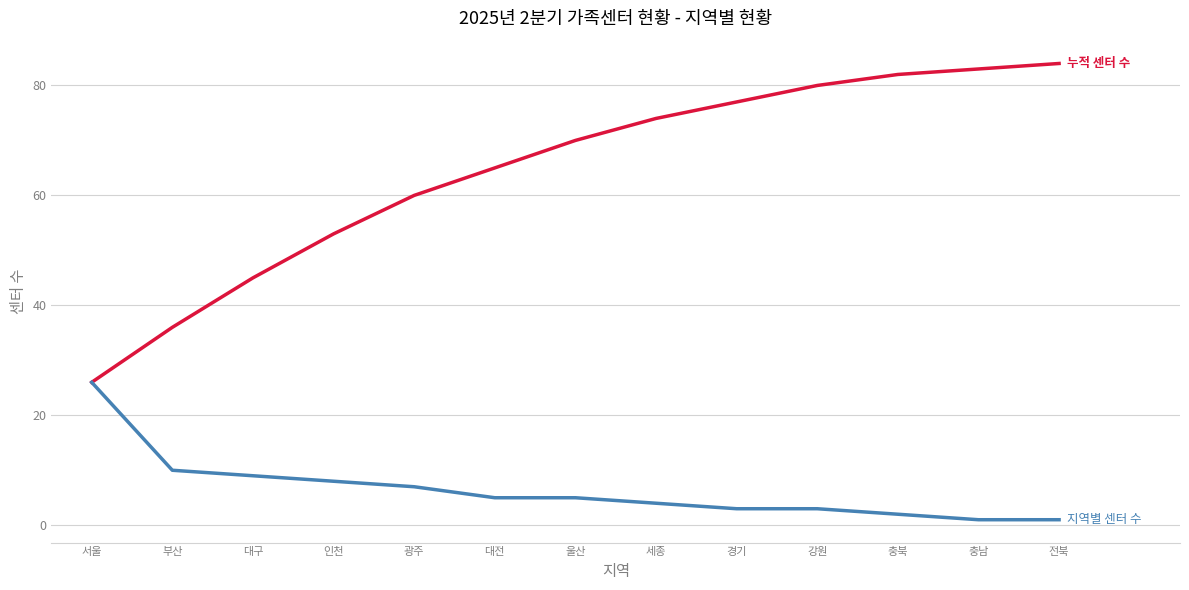

What is the difference between the highest and lowest values at 강원?

77